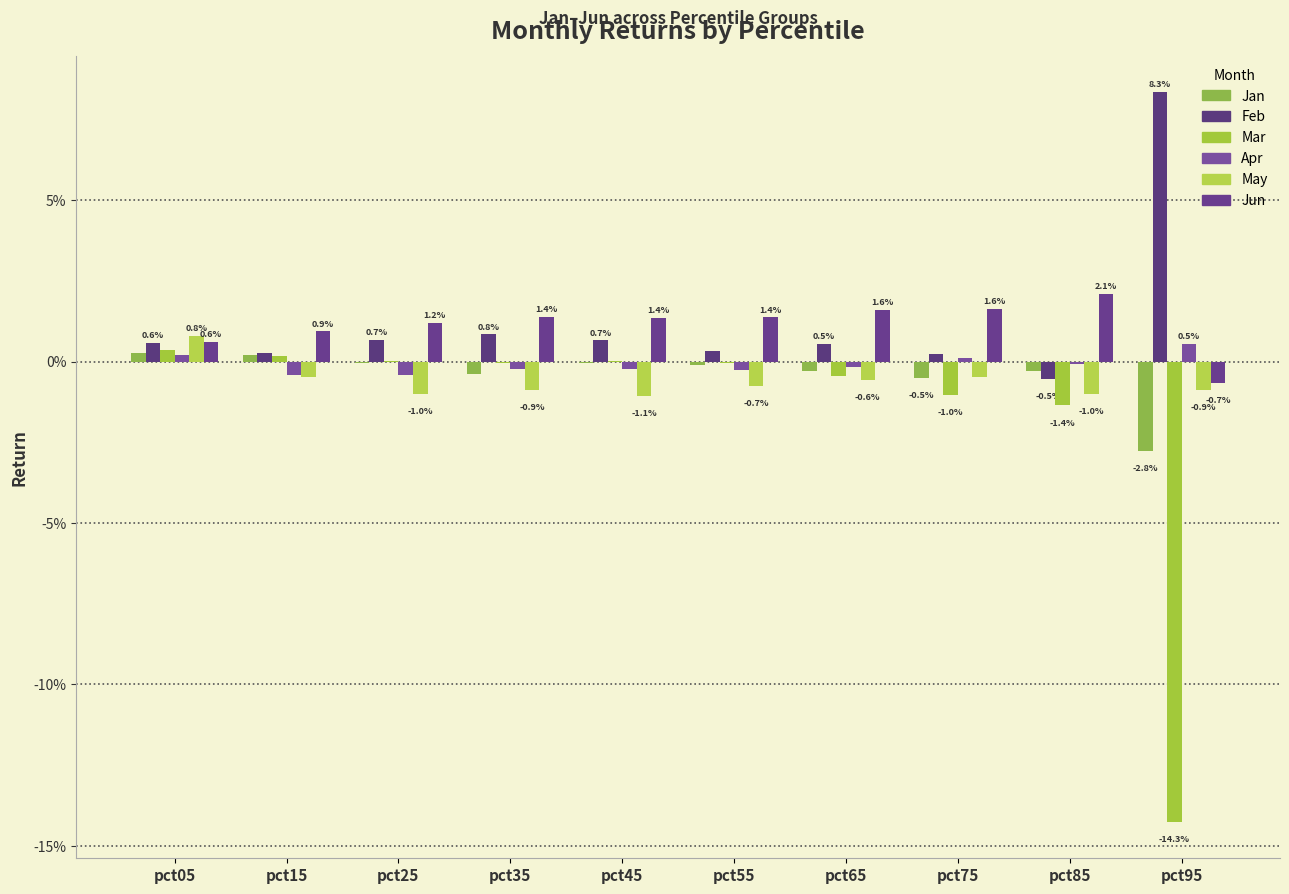

Does the chart contain stacked bars?

No